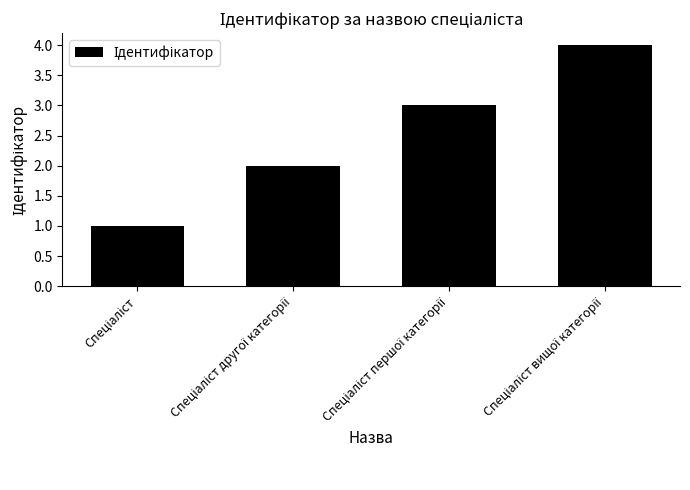

How many bars are there in total?

4